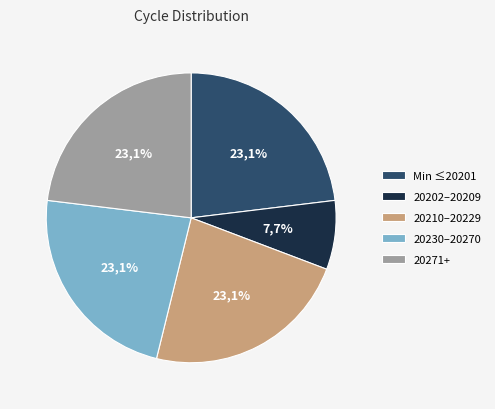

What portion of the pie excludes 20263?

92.3%